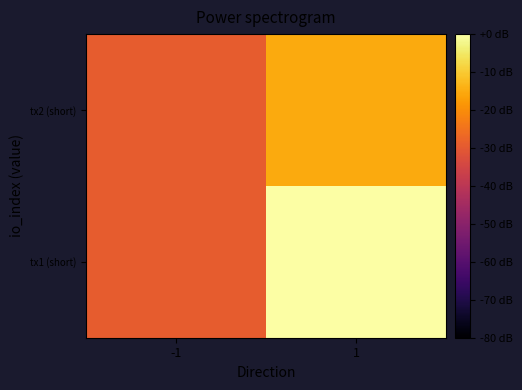

Which series changed the most between -1 and 1?

tx1 (short)